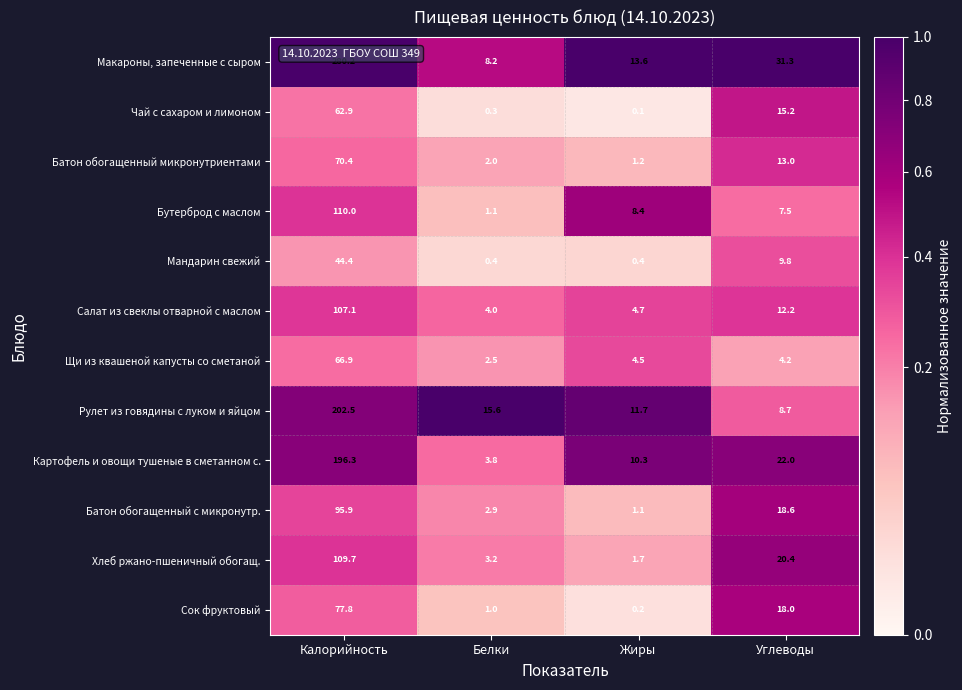

At which label is Рулет из говядины с луком и яйцом closest to 105?

Белки